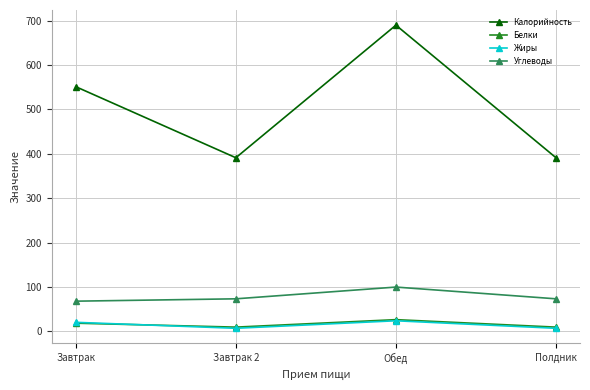

How many lines are shown in the chart?

4